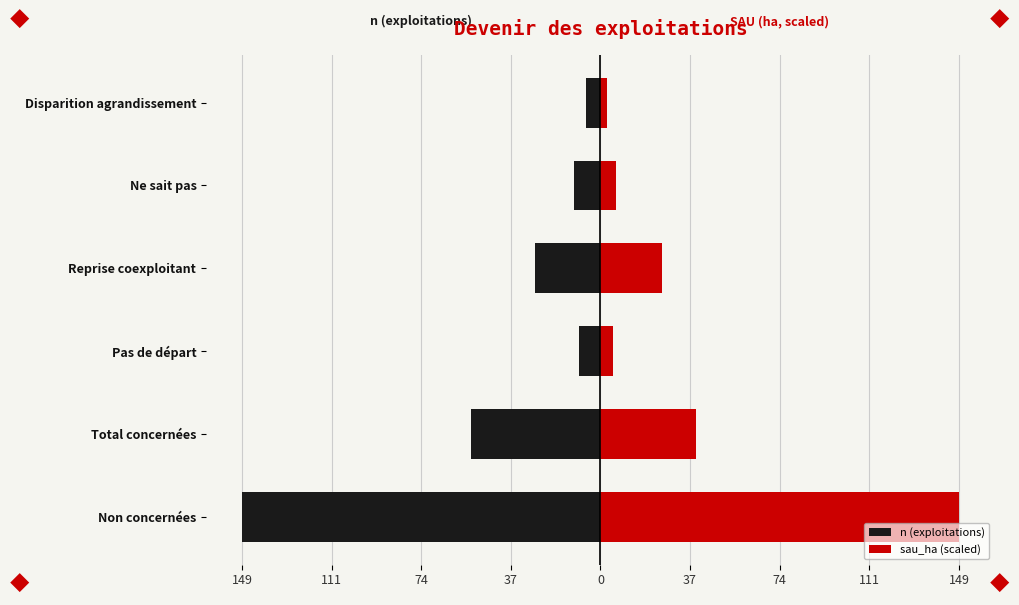

What is the sum of all n (exploitations) values?

-256.0